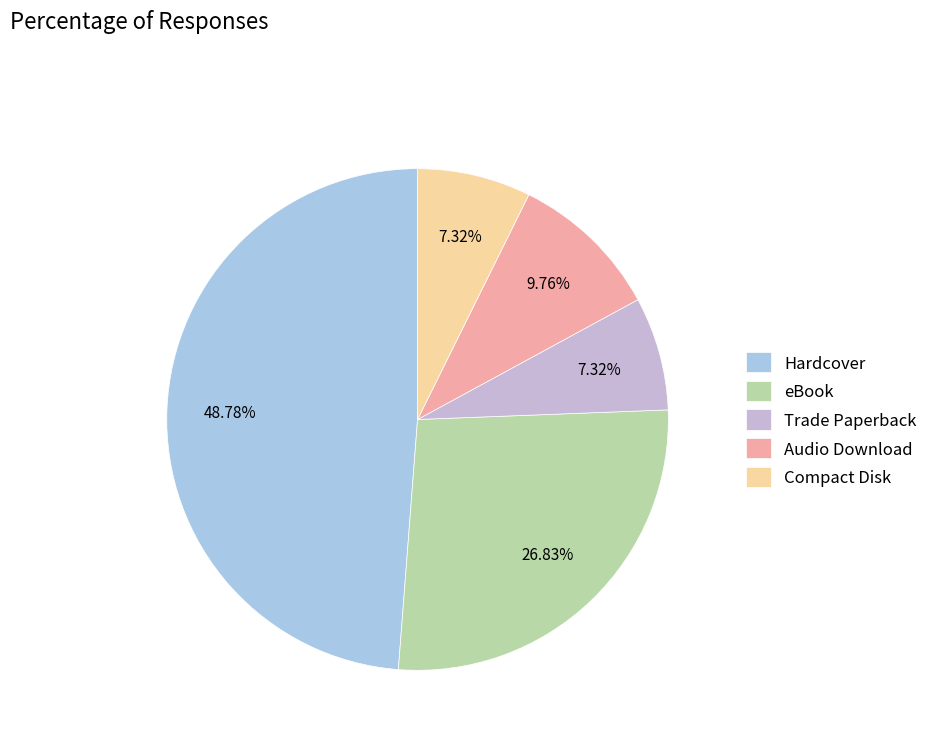

Is it true that Compact Disk is 7% of the pie?

True